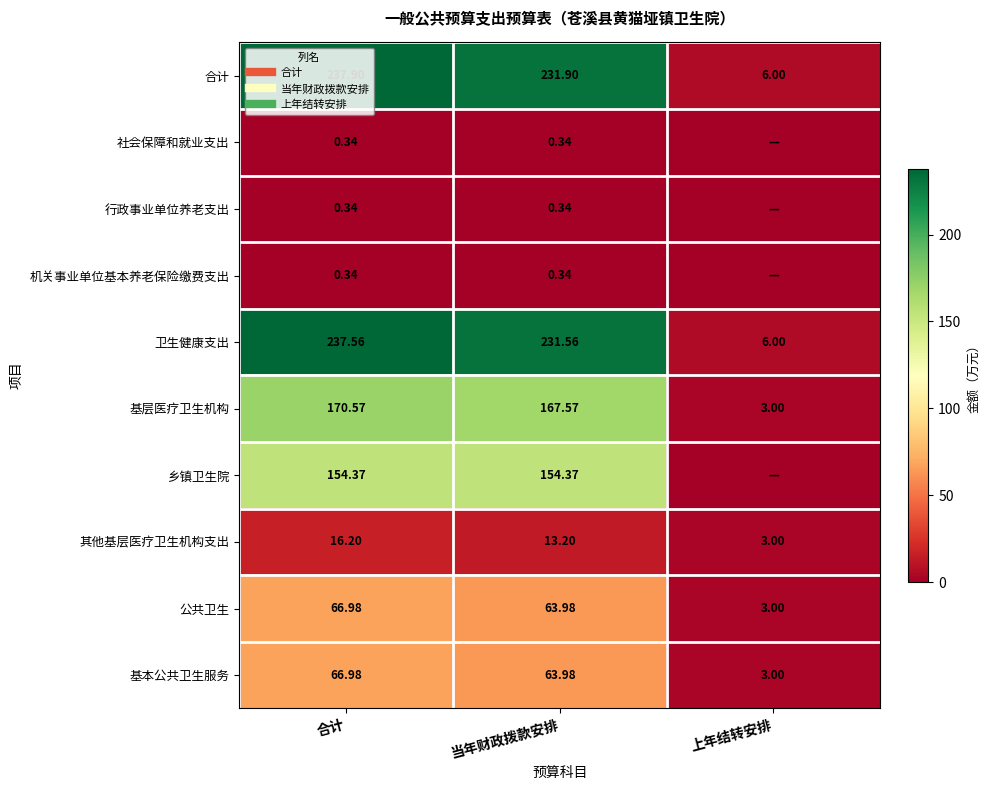

What is the total value across all series at 上年结转安排?

24.0